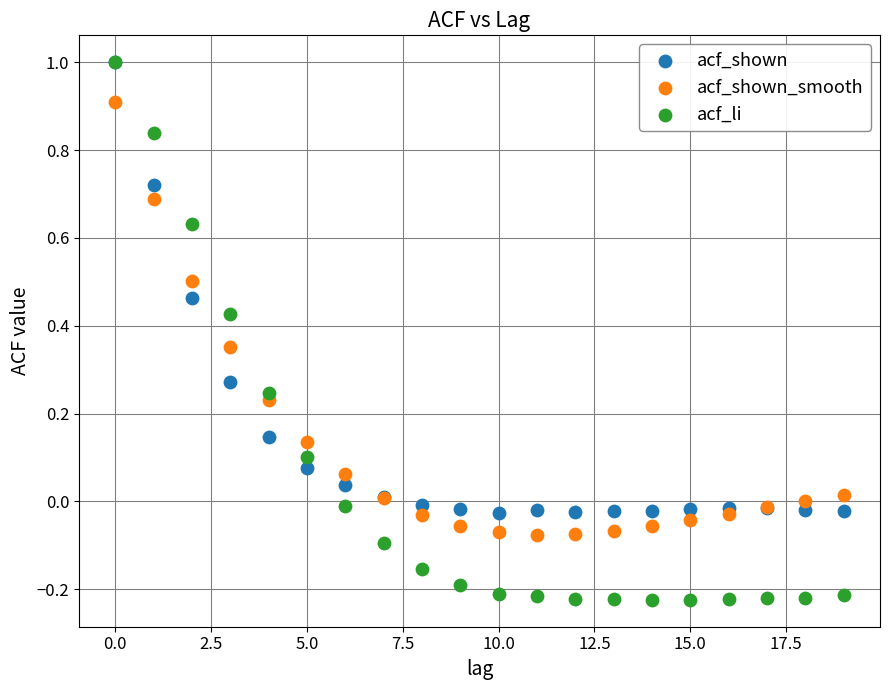

What are all the series names shown in the legend?

acf_shown, acf_shown_smooth, acf_li